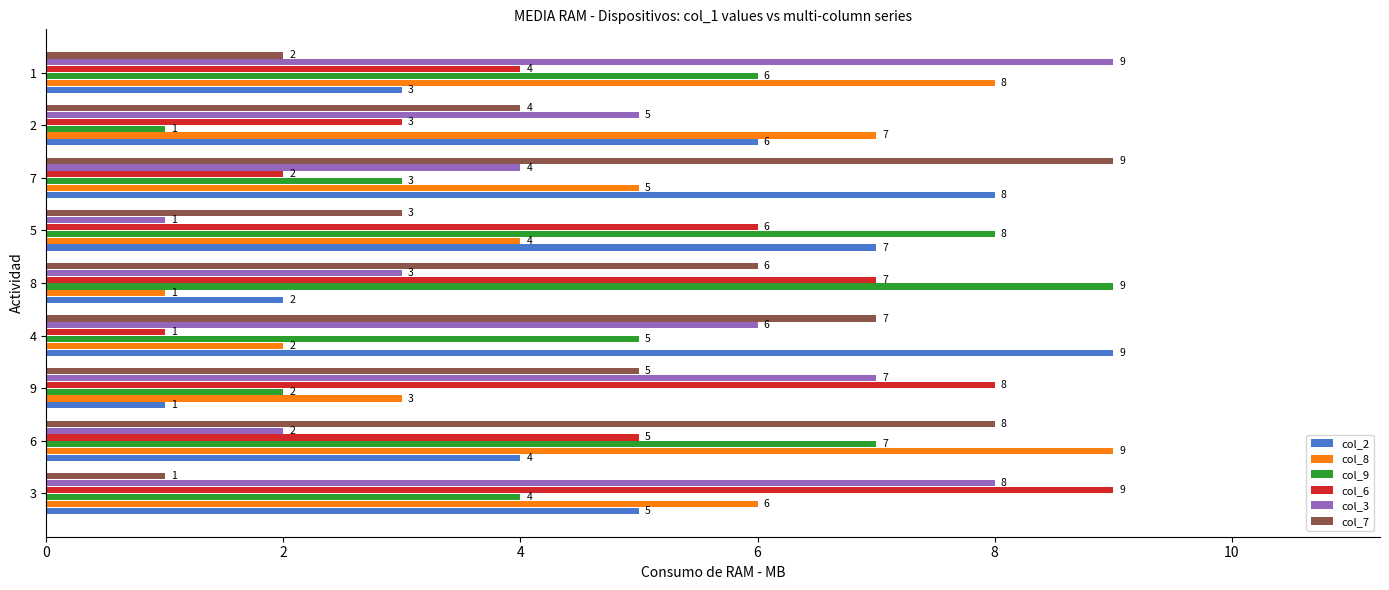

Is it true that col_9 equals 4 at 7?

False